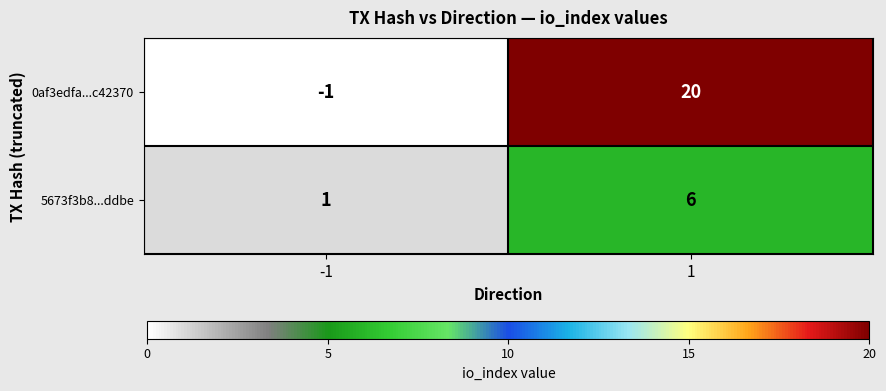

Which series has the largest total across all categories?

0af3edfa...c42370